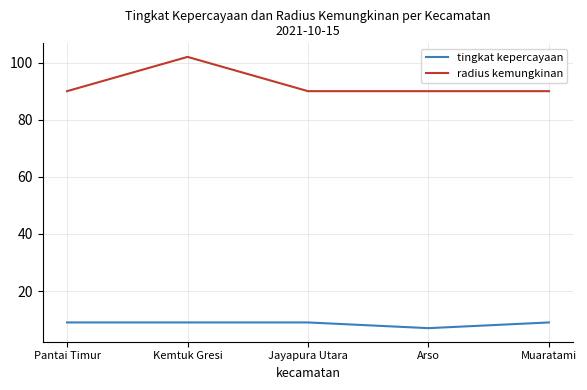

List the series in order of their peak value, lowest first.

tingkat kepercayaan, radius kemungkinan